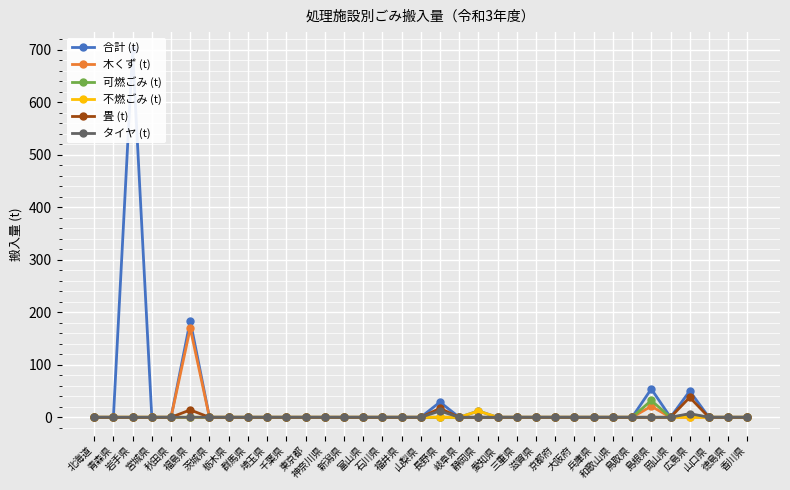

At which label is 不燃ごみ (t) closest to 6?

北海道